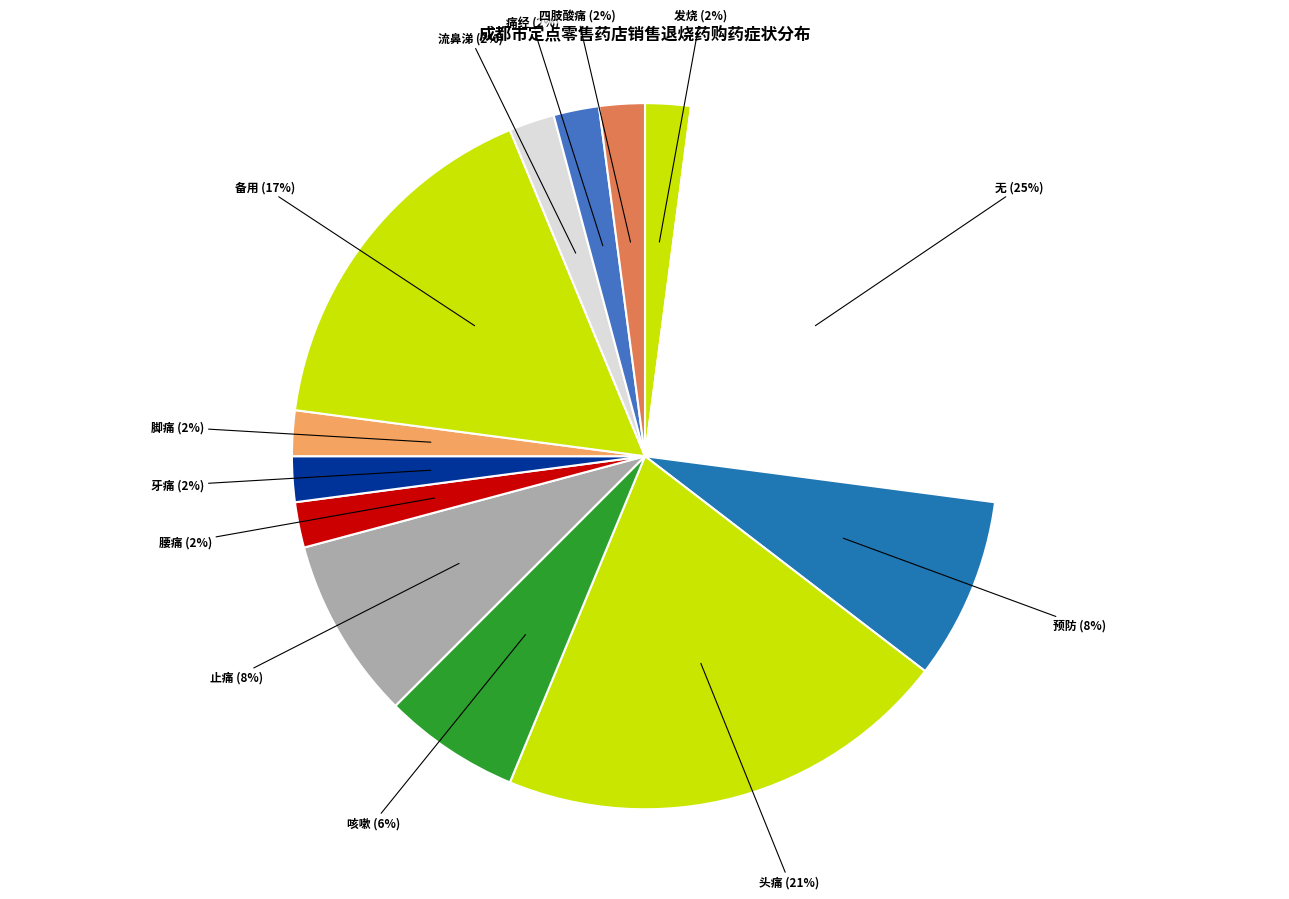

Combined, do 预防 and 备用 account for over 50%?

No